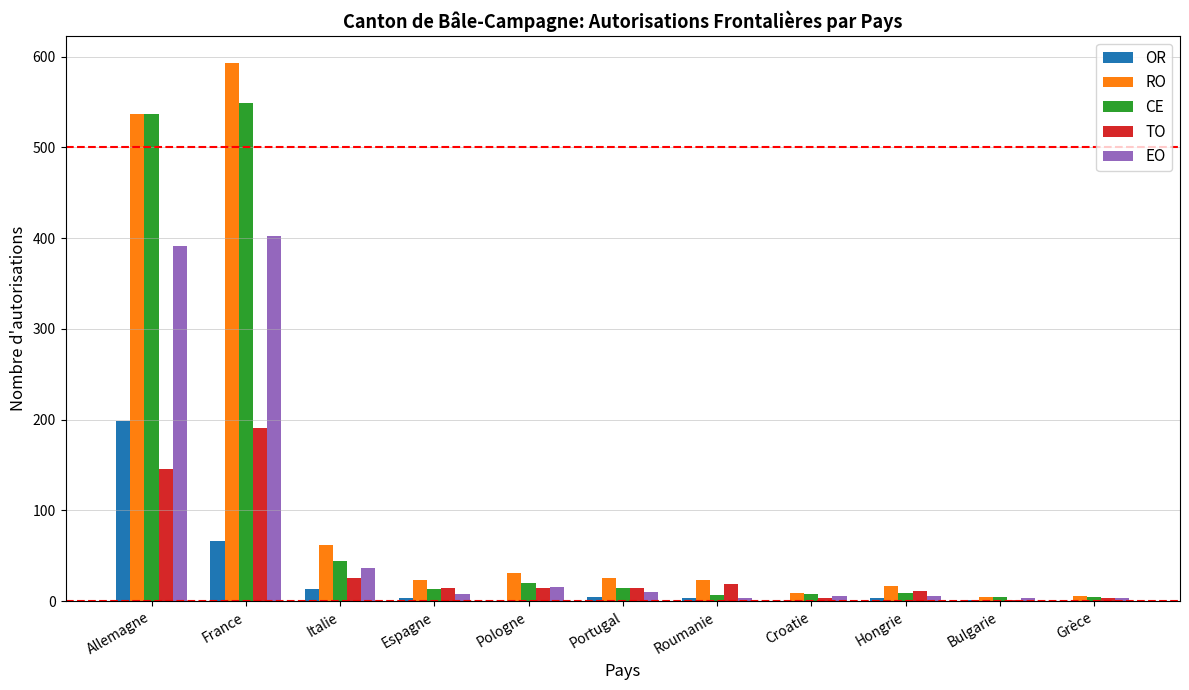

What is the maximum value for TO?

191